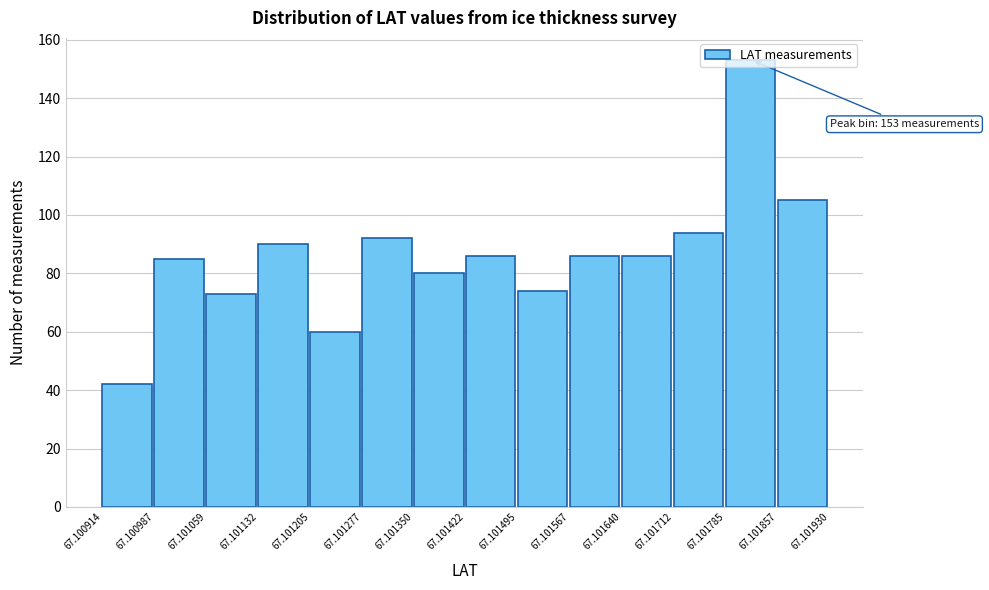

Which range on the x-axis has the tallest bar?

67.101785 to 67.101857